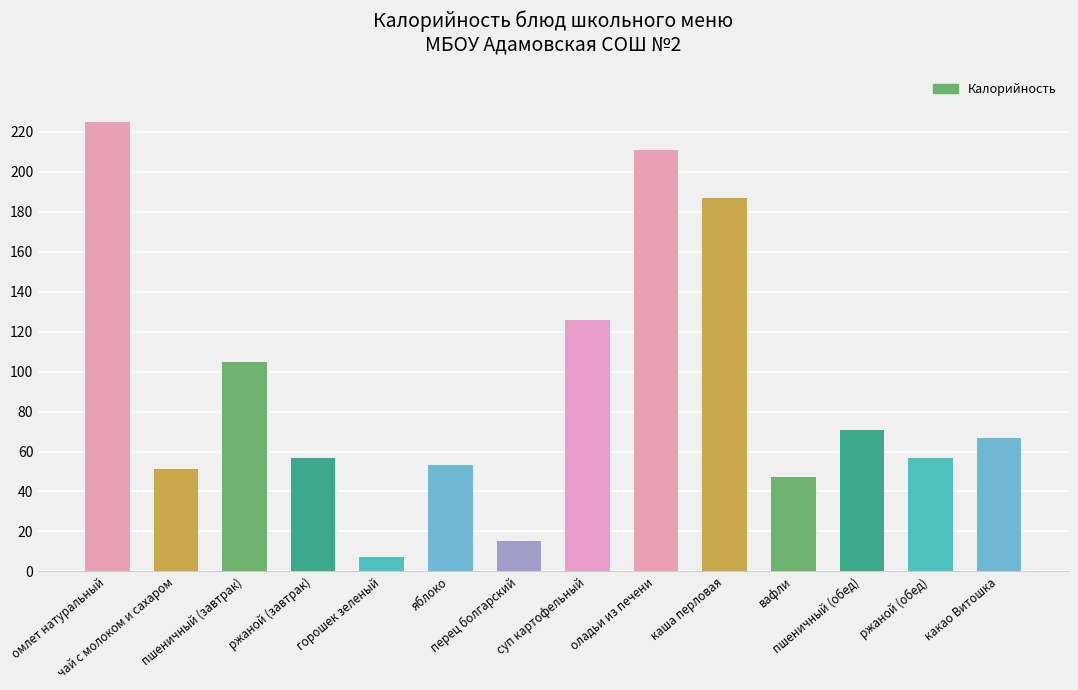

What position from the right is ржаной (обед)?

2